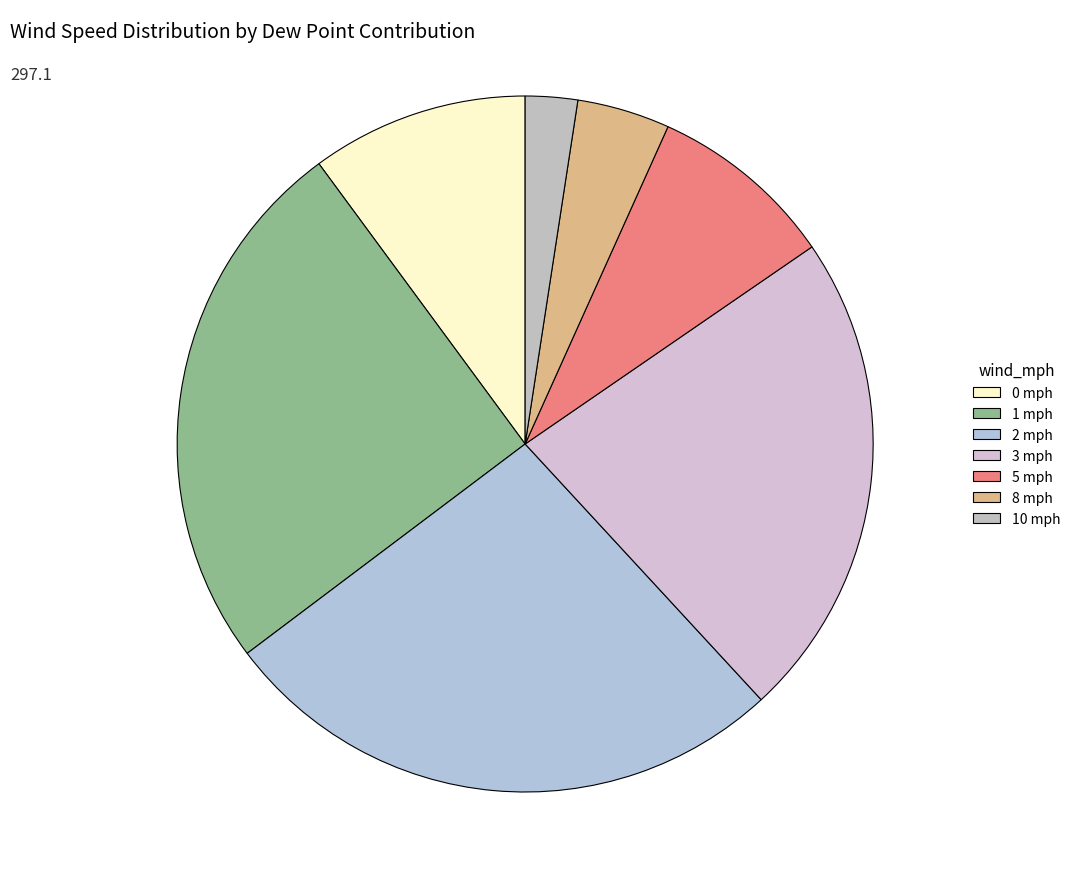

Count the number of slices in the pie.

7